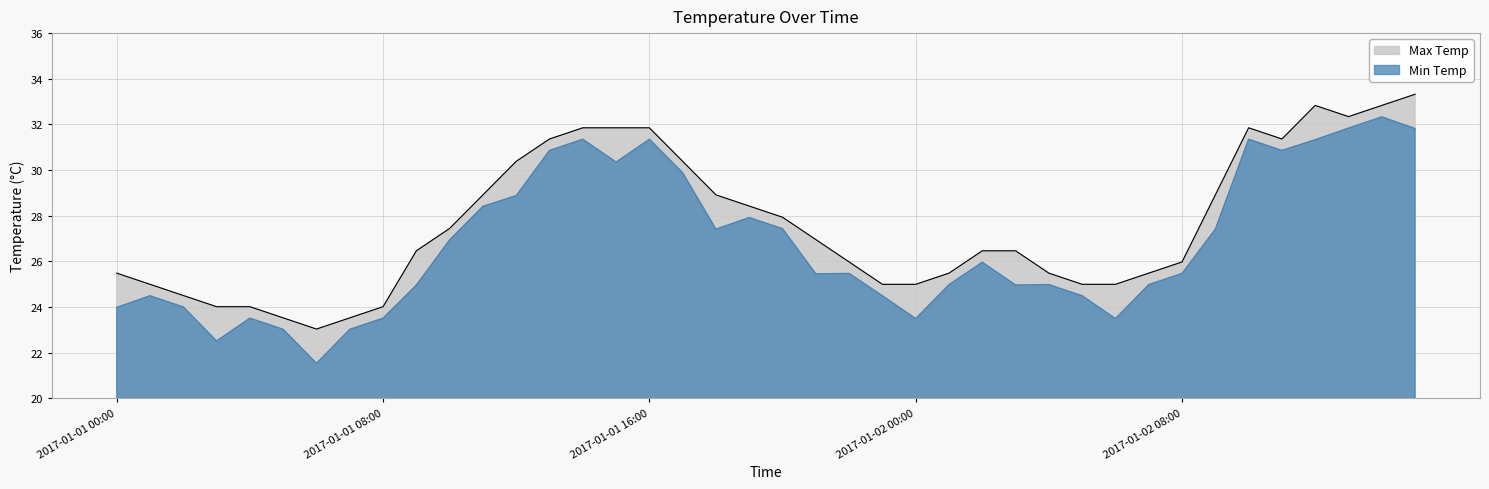

The chart shows a value of 9.2 at 2017-01-02 04:00. True or false?

False